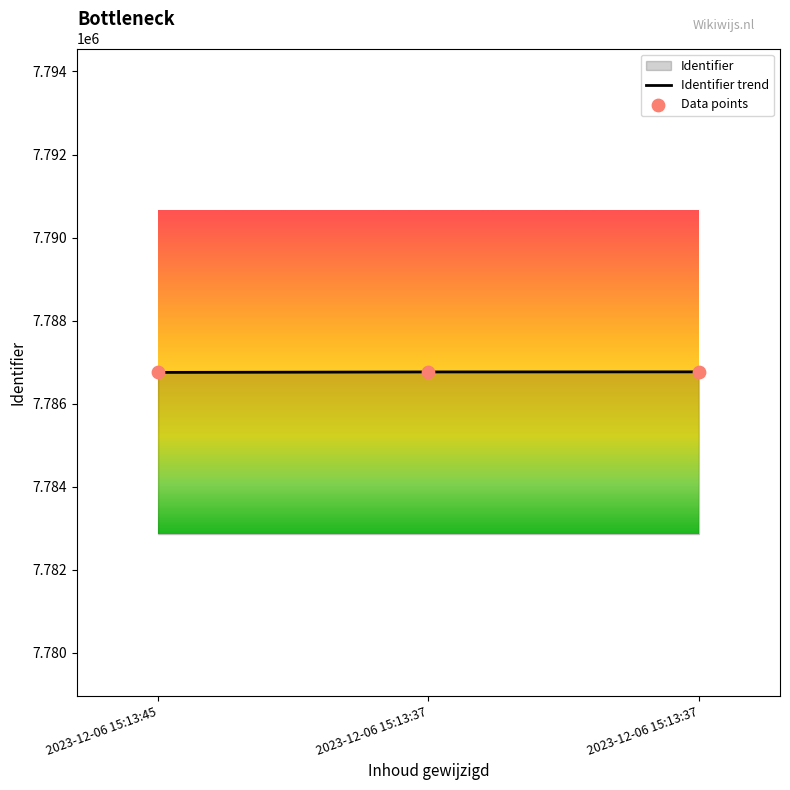

What is the change in value from 2023-12-06 15:13:45 to 2023-12-06 15:13:37?

+13